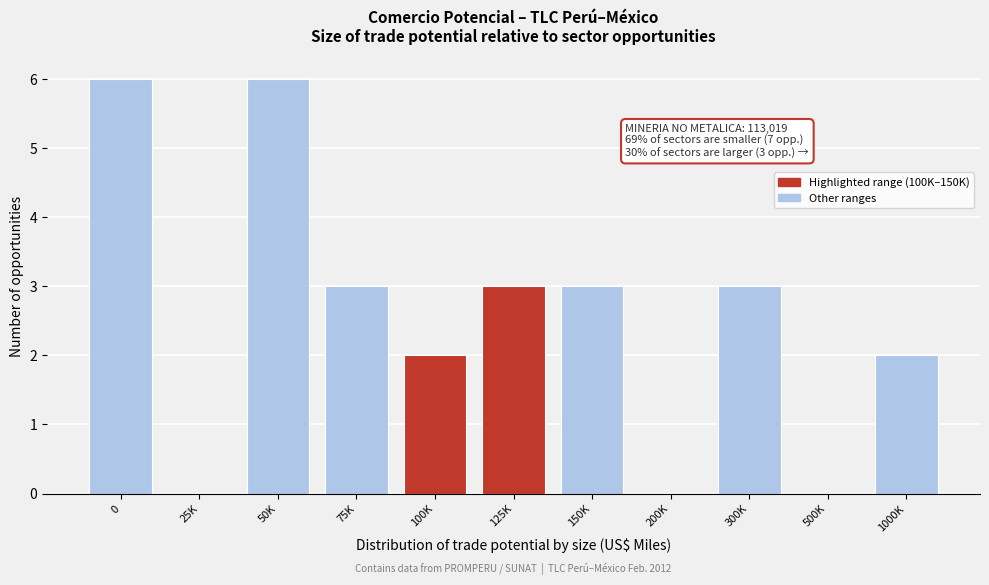

Reading left to right, list all the values displayed in this chart.

0=6	25K=0	50K=6	75K=3	100K=2	125K=3	150K=3	200K=0	300K=3	500K=0	1000K=2